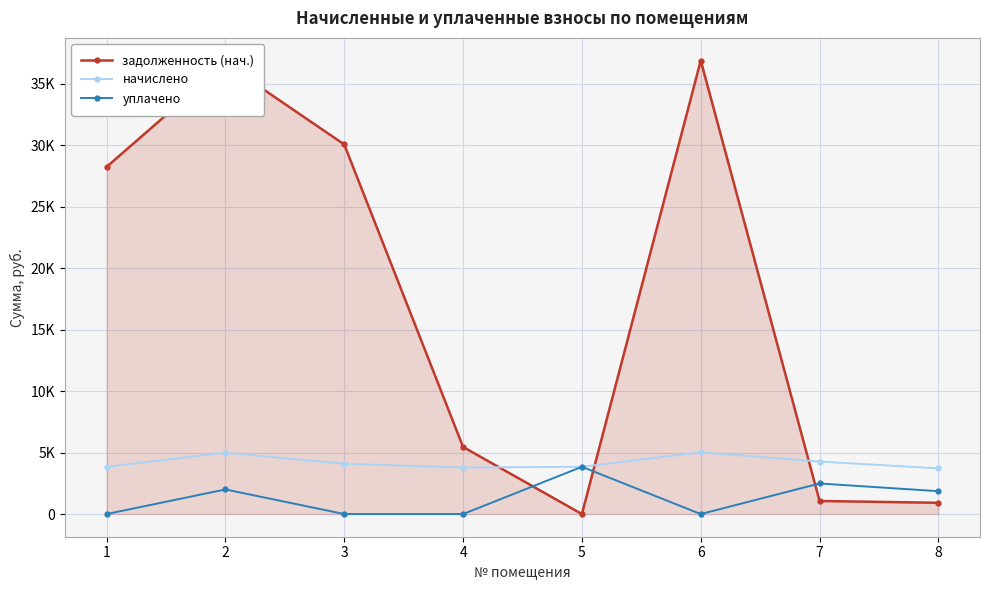

What is the value of the уплачено point at the 8th from the left?

1859.3